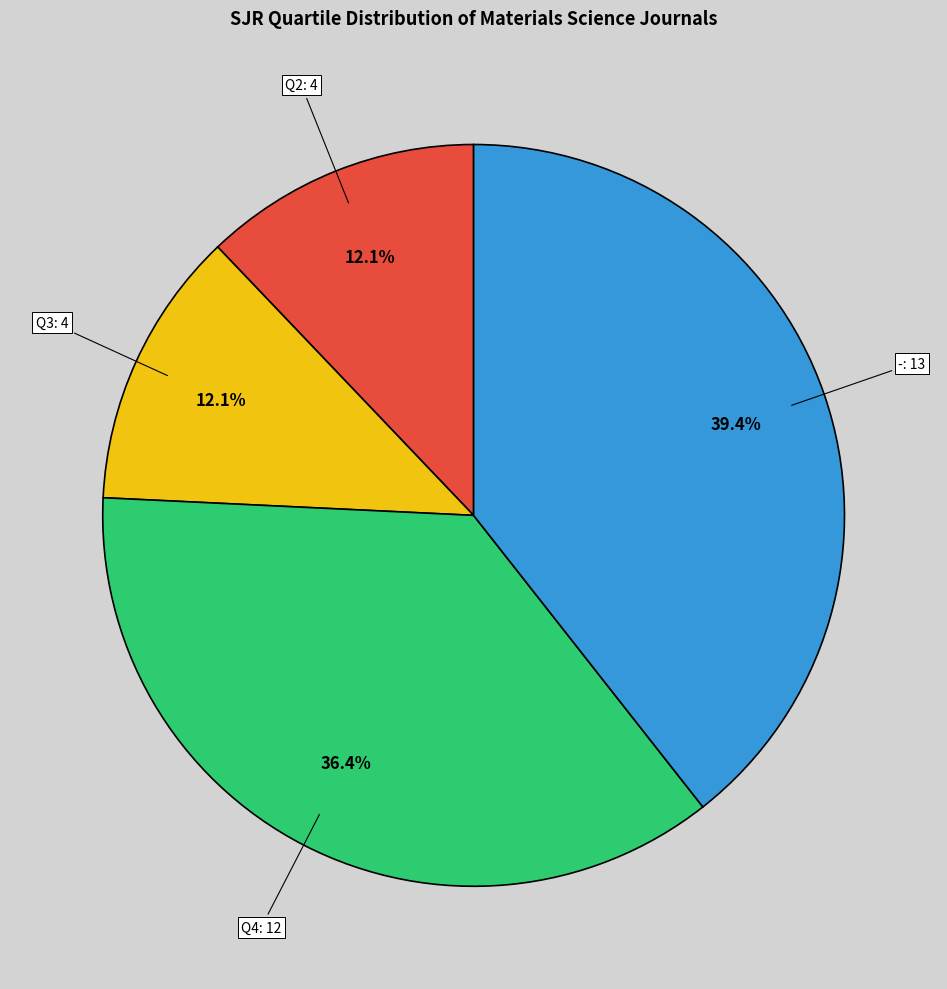

What percentage is the Q3 slice, to the nearest percent?

12%